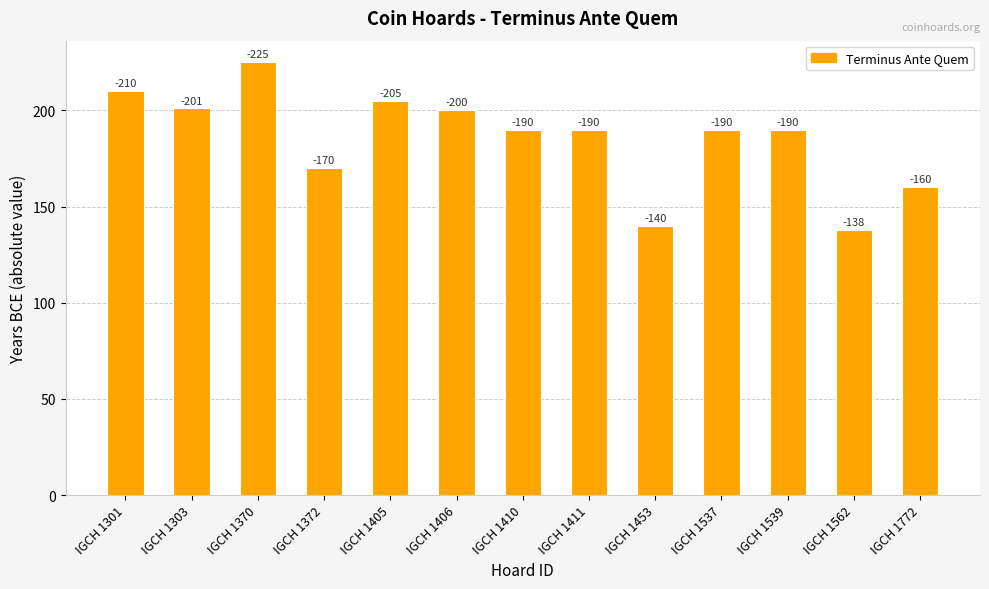

What is the approximate value at IGCH 1405?

205